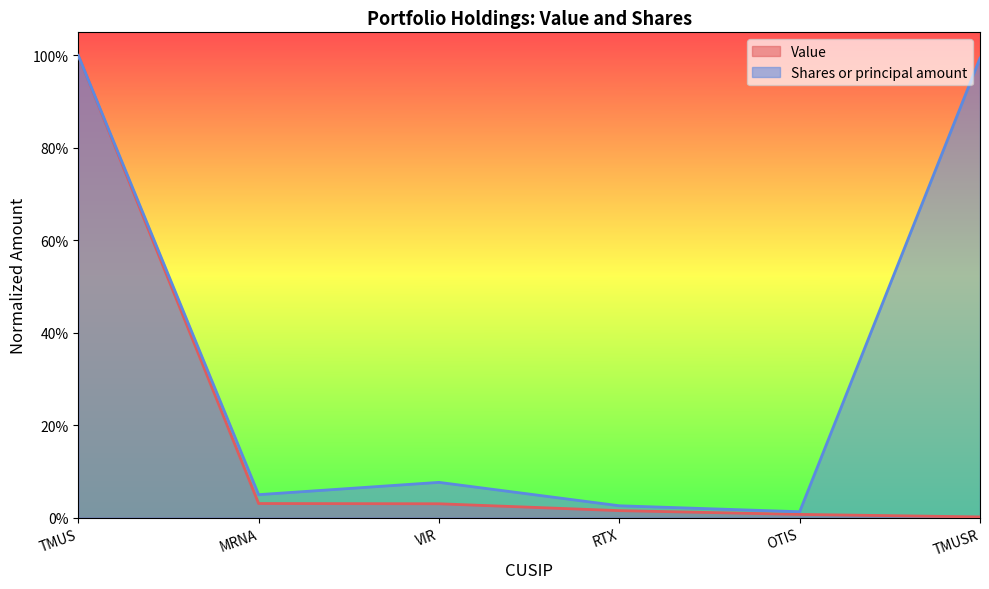

The Shares or principal amount series shows 0.4 at TMUS. True or false?

False